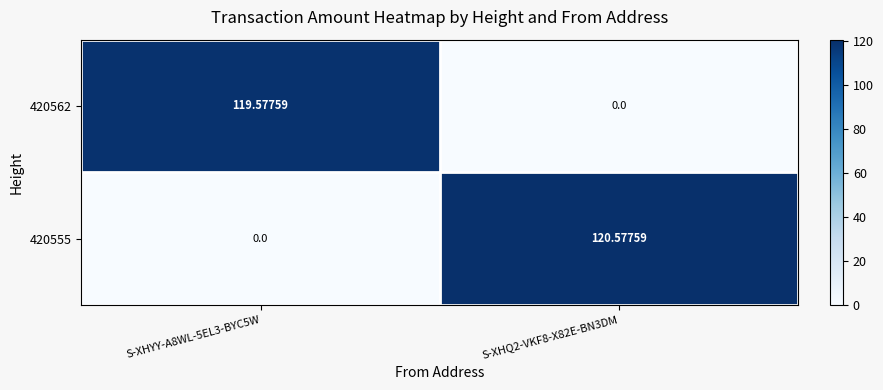

Rank the series by their maximum value, from lowest to highest.

420562, 420555